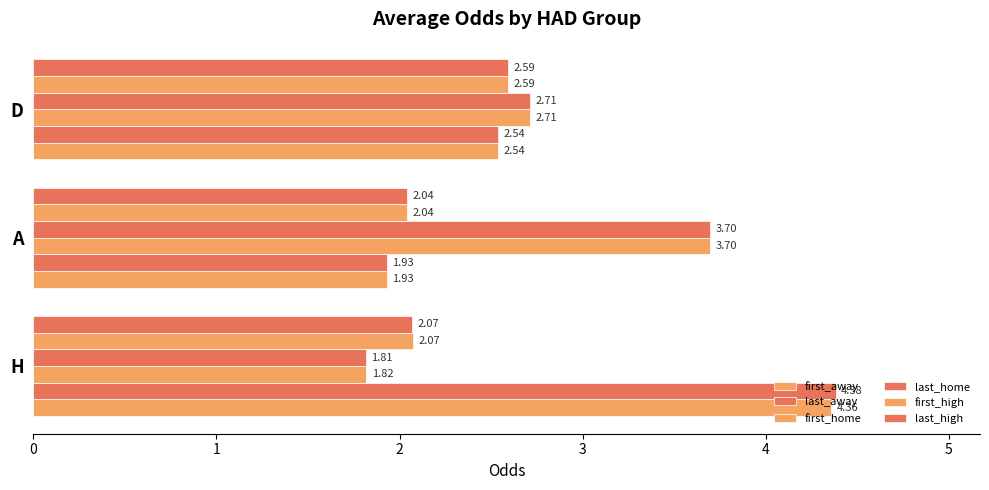

Count the number of data series in this chart.

6